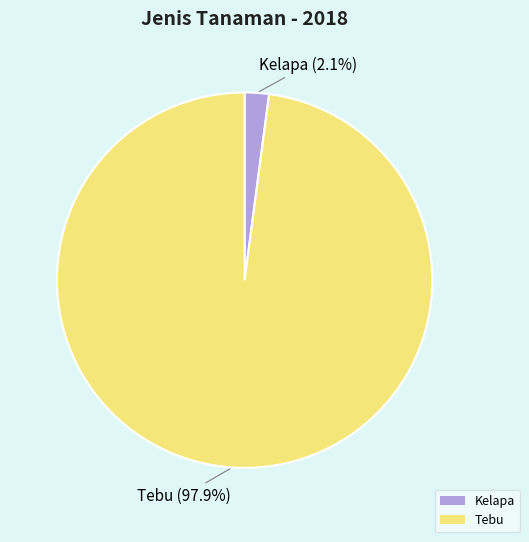

What is the majority slice?

Tebu